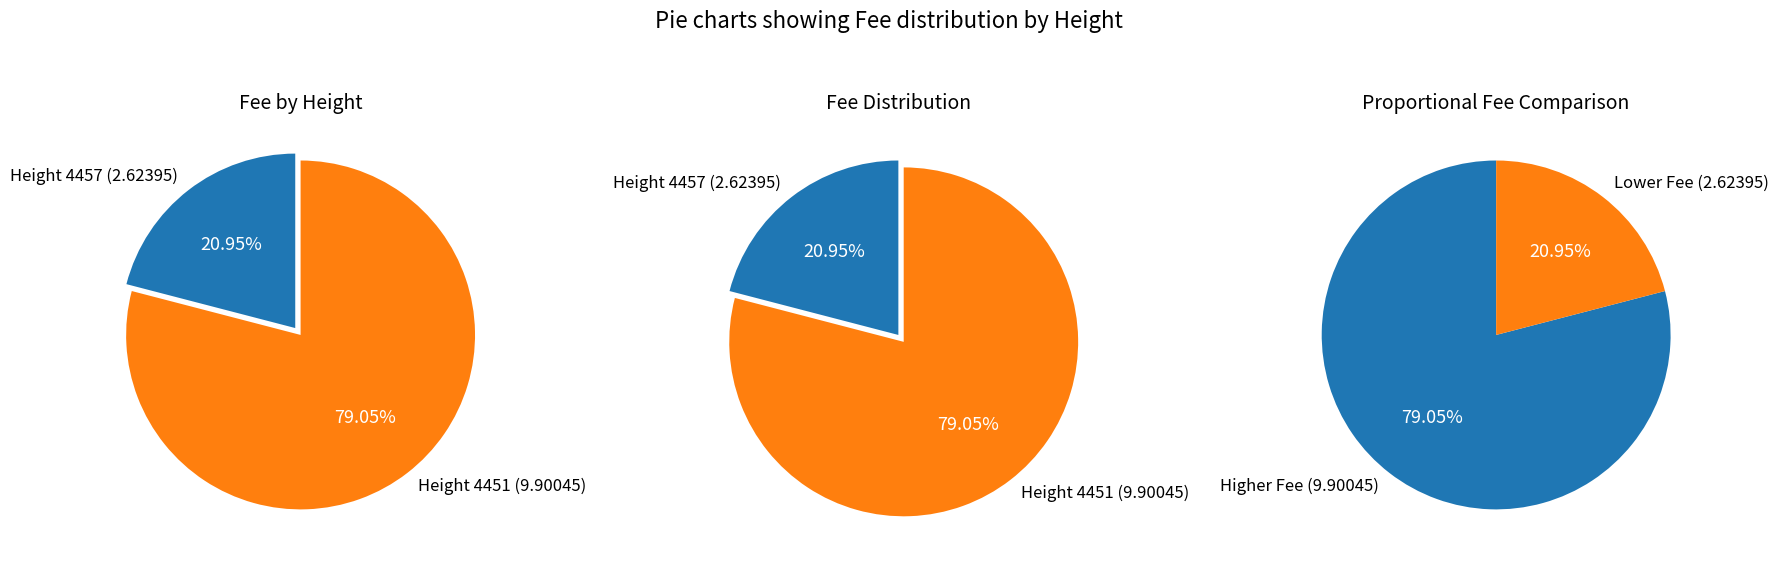

What is the change in value from 4457 to 4451?

+7.3